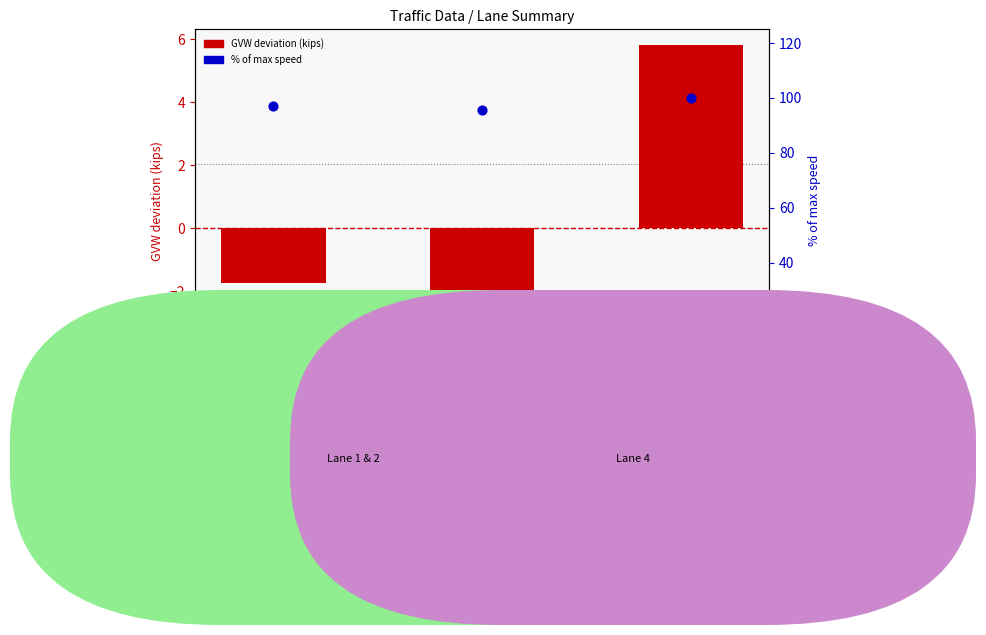

Which series has the largest total across all categories?

% of max speed